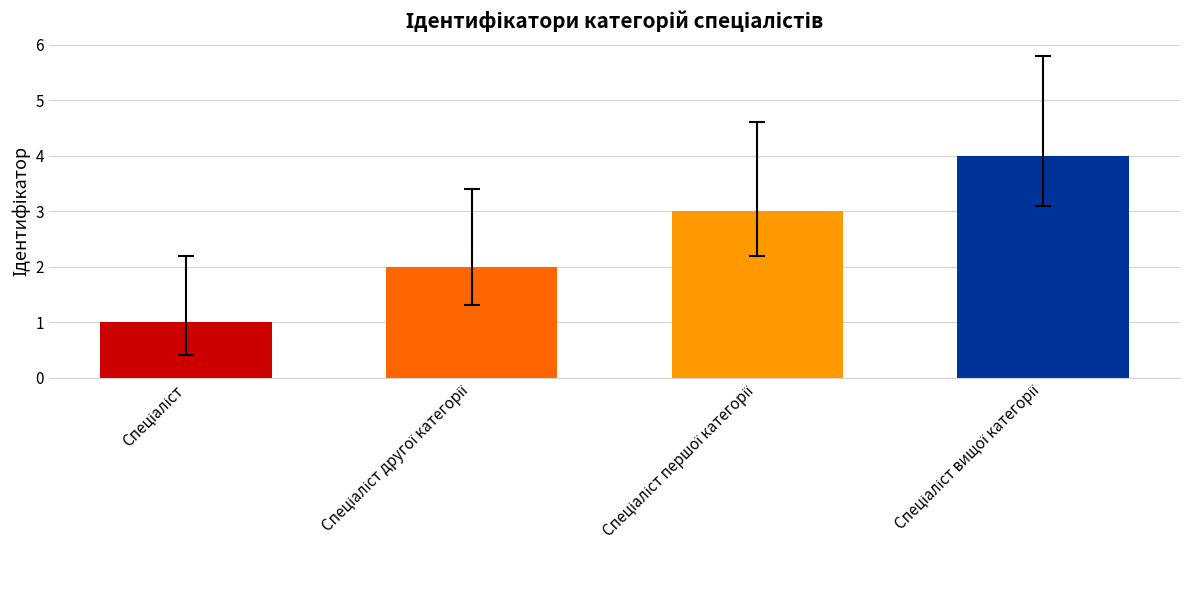

How many values are between 2 and 4?

3